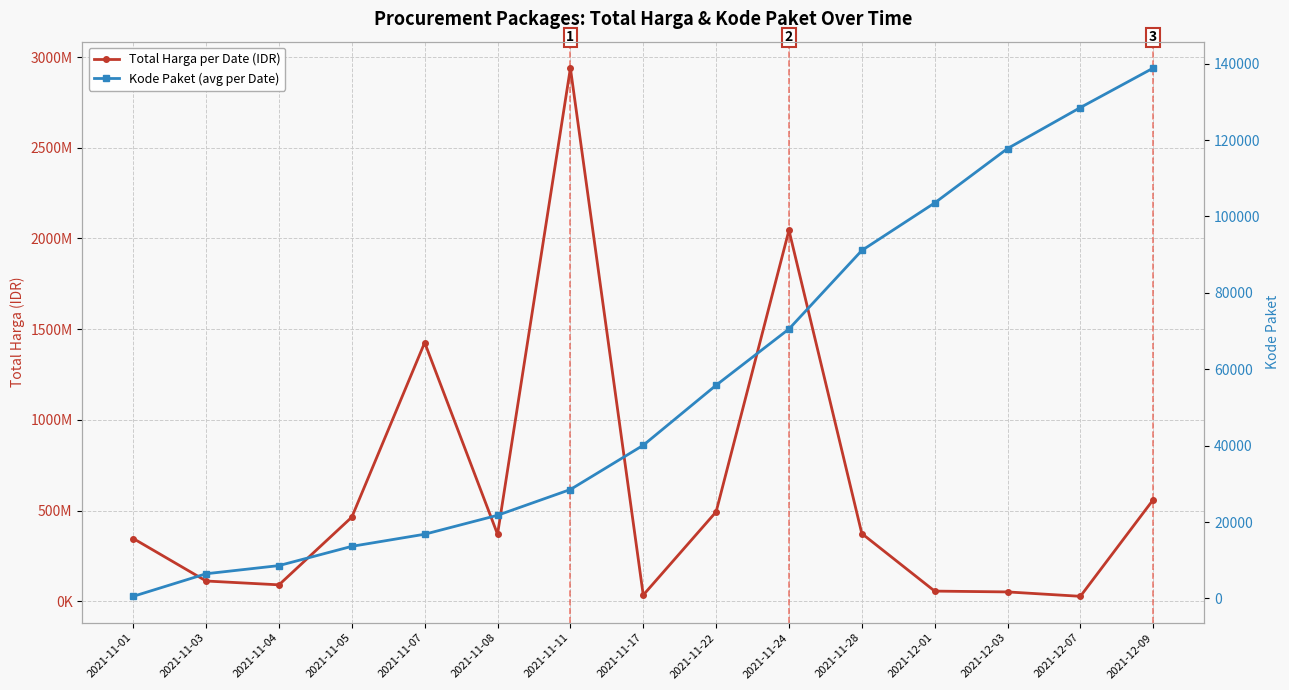

At which label does Kode Paket (avg per Date) reach its minimum?

2021-11-01